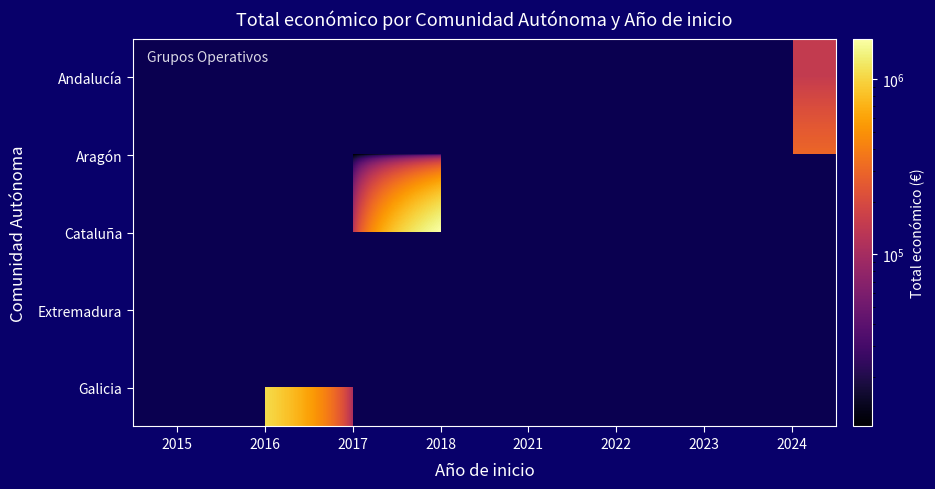

At 2021, list the series in order from smallest to largest.

Andalucía, Aragón, Cataluña, Extremadura, Galicia